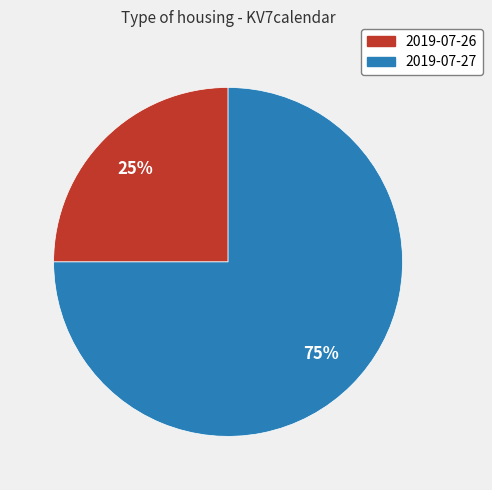

Approximately how many times larger is the value at 2019-07-27 compared to 2019-07-26?

3.0